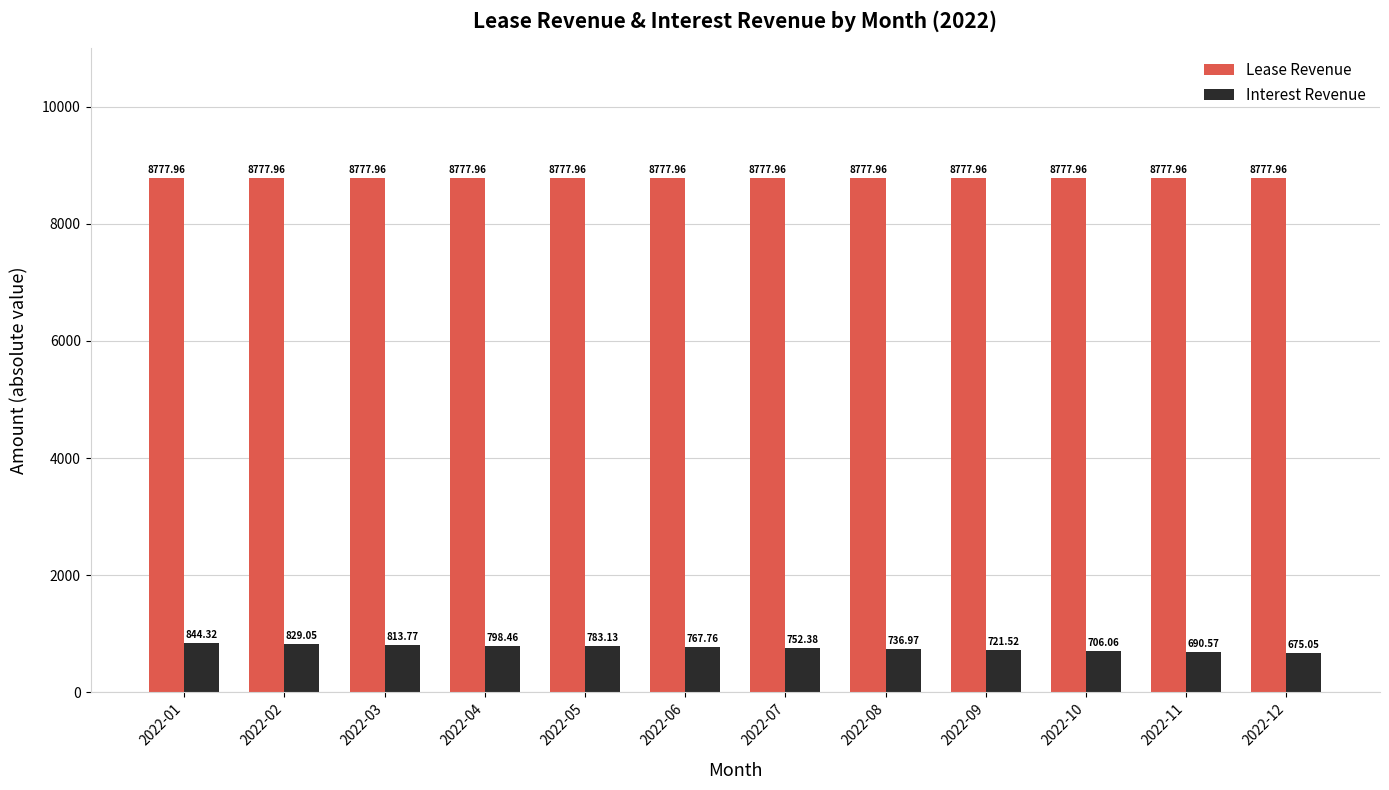

Rank the series by their average value, from highest to lowest.

Lease Revenue, Interest Revenue